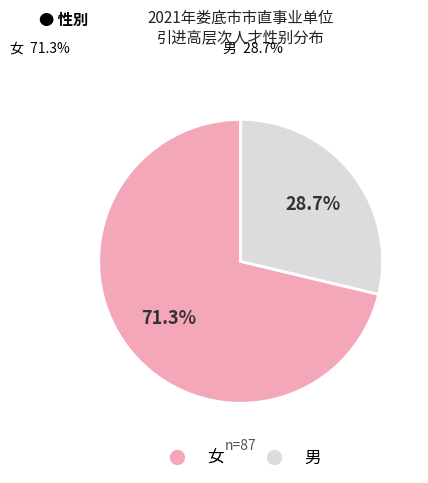

Which slice represents more than half of the pie?

女